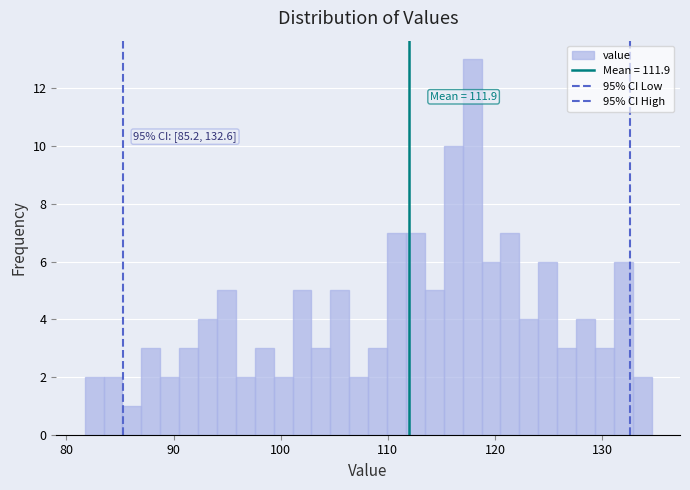

Read against the x-axis, roughly where is the centre of the tallest bar?

118